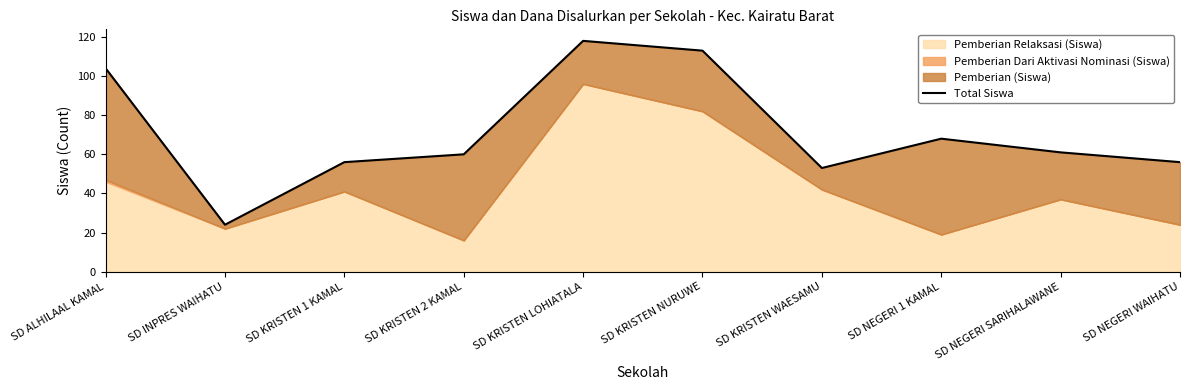

The chart shows a value of 91 at SD KRISTEN 2 KAMAL. True or false?

False